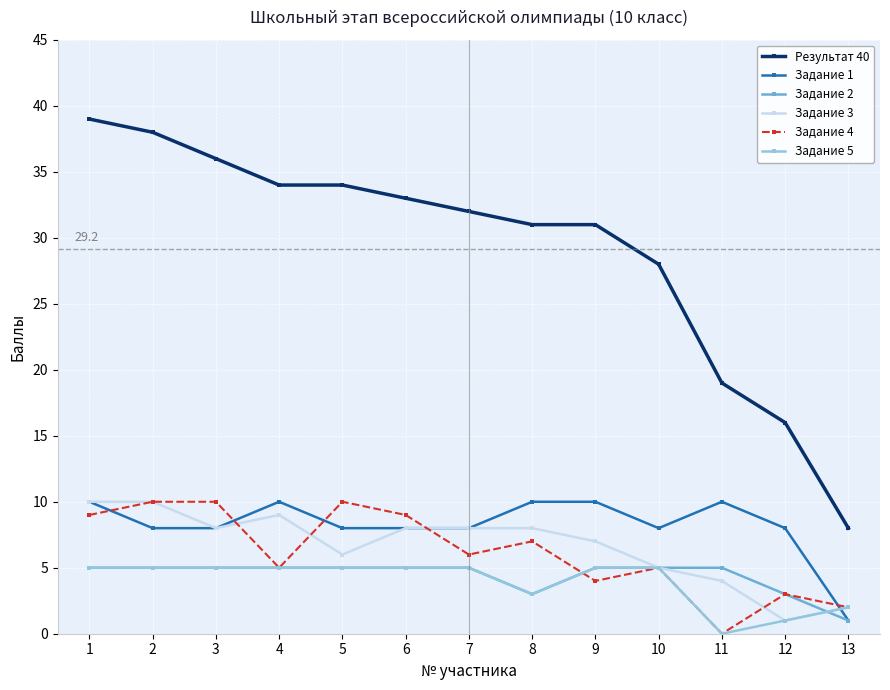

True or false: Задание 4 and Задание 5 intersect in this chart.

True